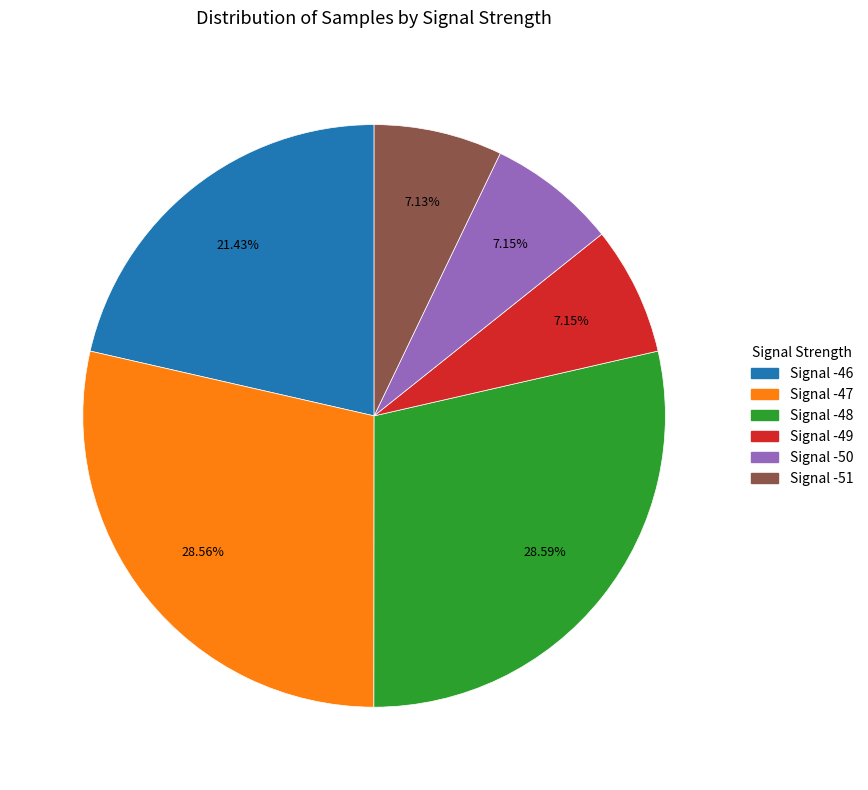

Is there a majority slice in this chart?

No